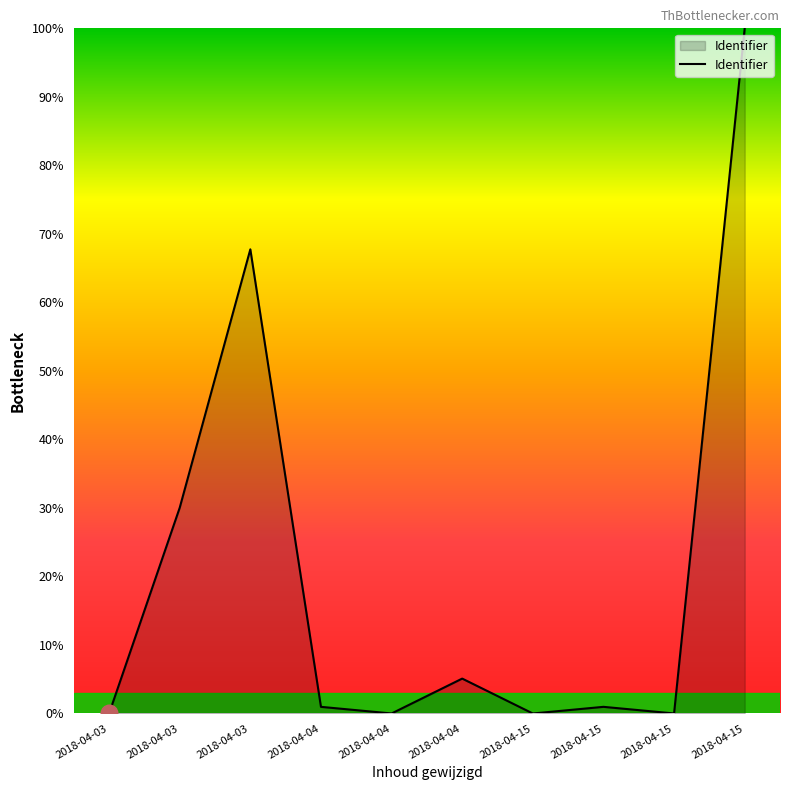

Is this an area chart (filled region under the line)?

Yes